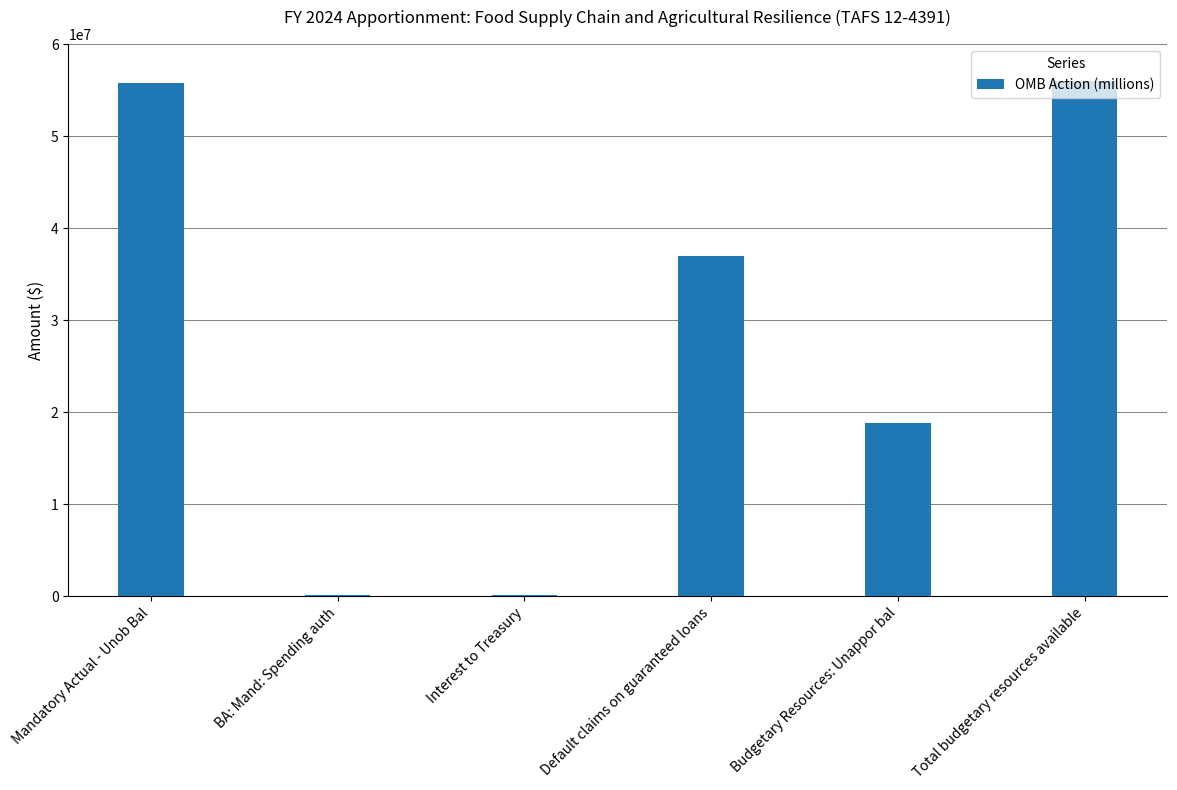

What is the ratio of the value at Total budgetary resources available to the value at Budgetary Resources: Unappor bal?

3.0